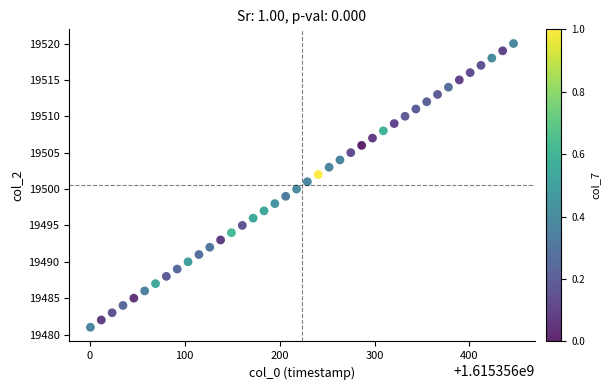

What is the range of Y values (max minus min)?

39